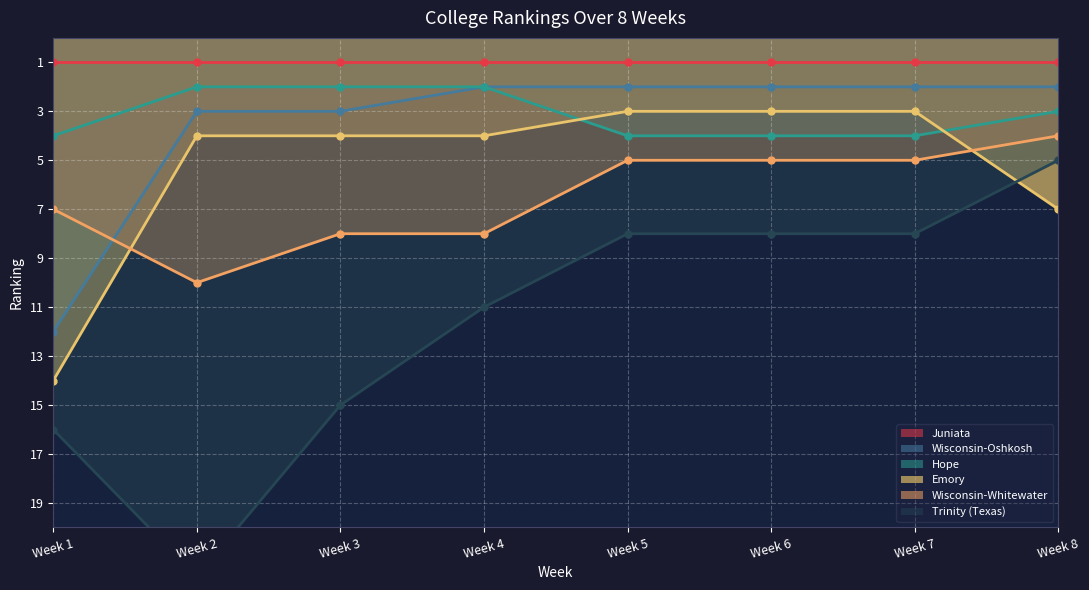

The value of Trinity (Texas) at Week 4 is 11. True or false?

True